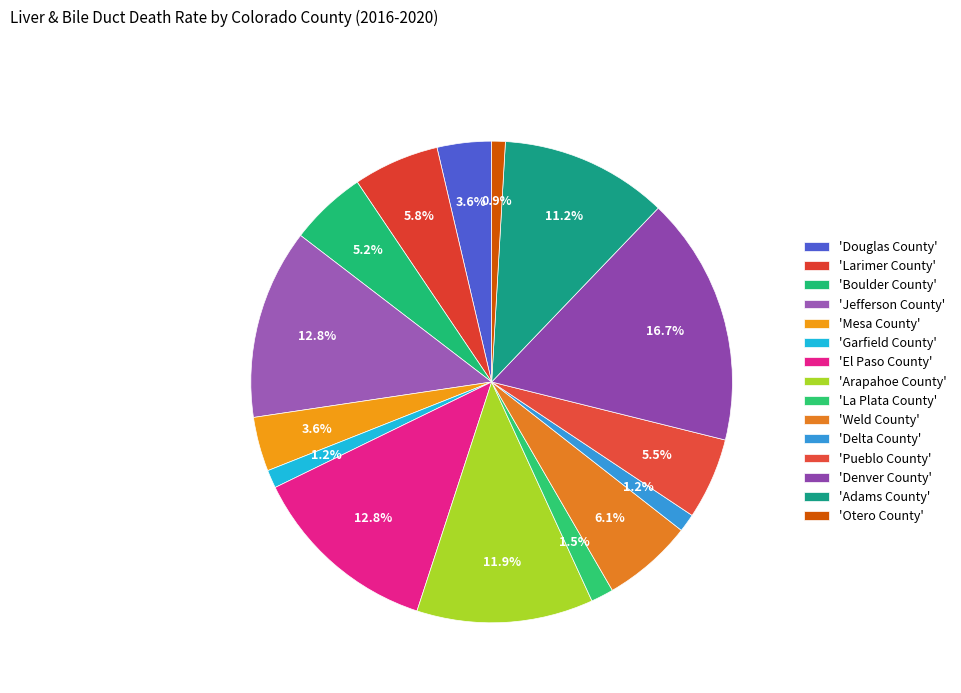

How many slices are in this pie chart?

15